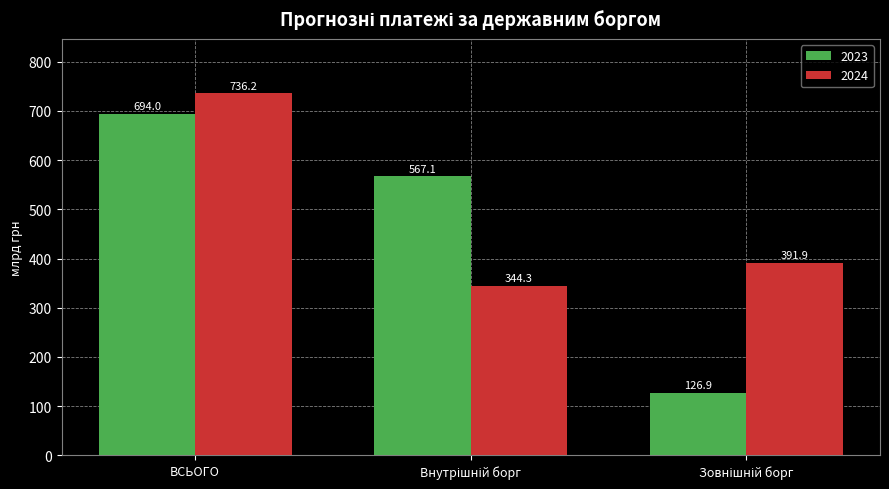

List the series in order of their peak value, lowest first.

2023, 2024